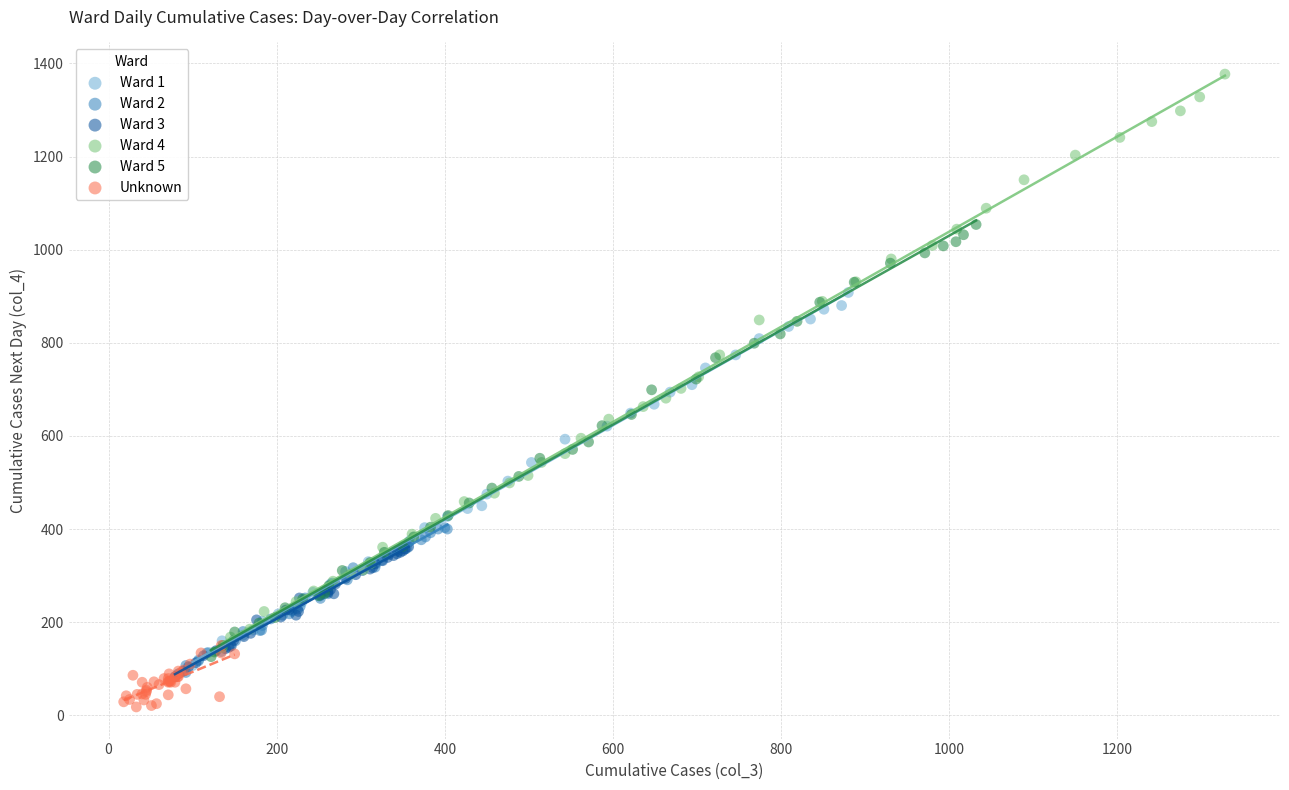

Which series contains the lowest Y value?

Unknown